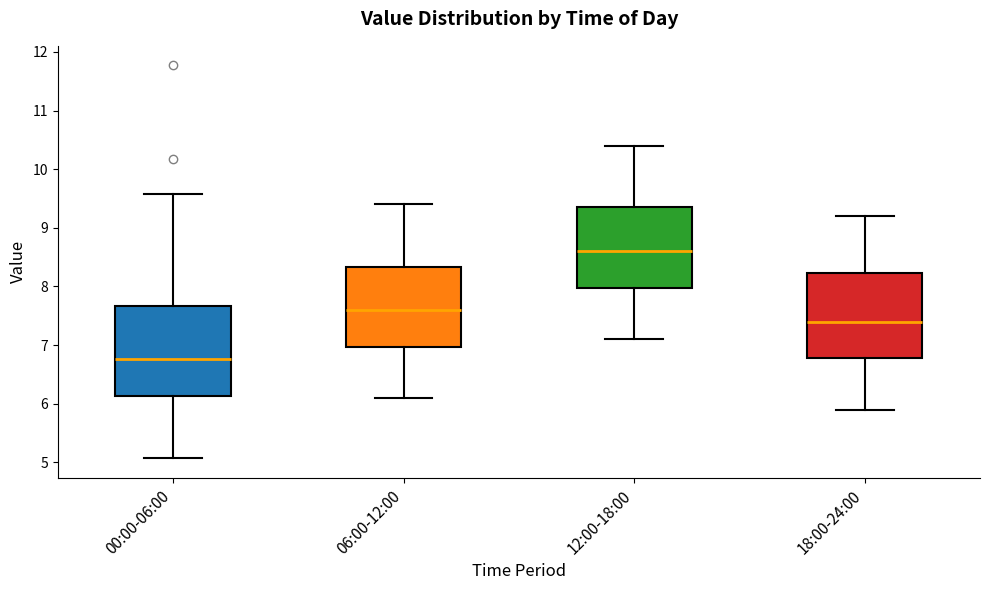

Reading left to right, transcribe this box plot: for each box, give where its median line is, the range the box spans, and where its two whiskers end, as read against the y-axis. The values are not printed on the chart, so give them approximately, as read against the axis.

00:00-06:00: median 6.8, box 6.1 to 7.7, whiskers 5.1 to 9.6
06:00-12:00: median 7.6, box 7.0 to 8.3, whiskers 6.1 to 9.4
12:00-18:00: median 8.6, box 8.0 to 9.4, whiskers 7.1 to 10.4
18:00-24:00: median 7.4, box 6.8 to 8.2, whiskers 5.9 to 9.2